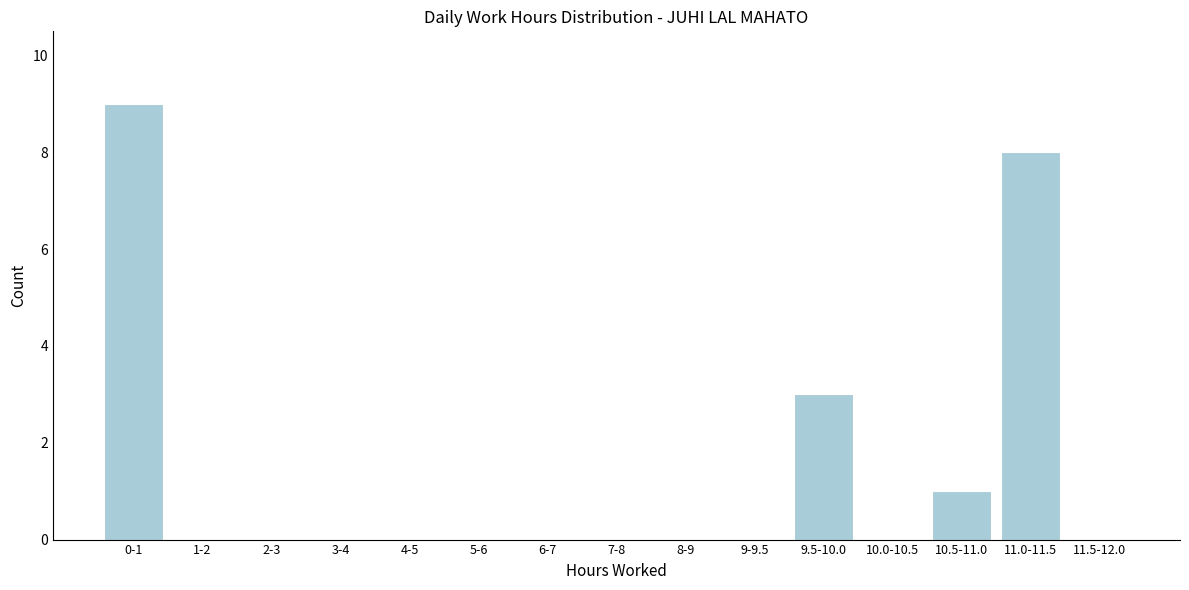

Reading right to left, list all the values displayed in this chart.

11.5-12.0=0	11.0-11.5=8	10.5-11.0=1	10.0-10.5=0	9.5-10.0=3	9-9.5=0	8-9=0	7-8=0	6-7=0	5-6=0	4-5=0	3-4=0	2-3=0	1-2=0	0-1=9